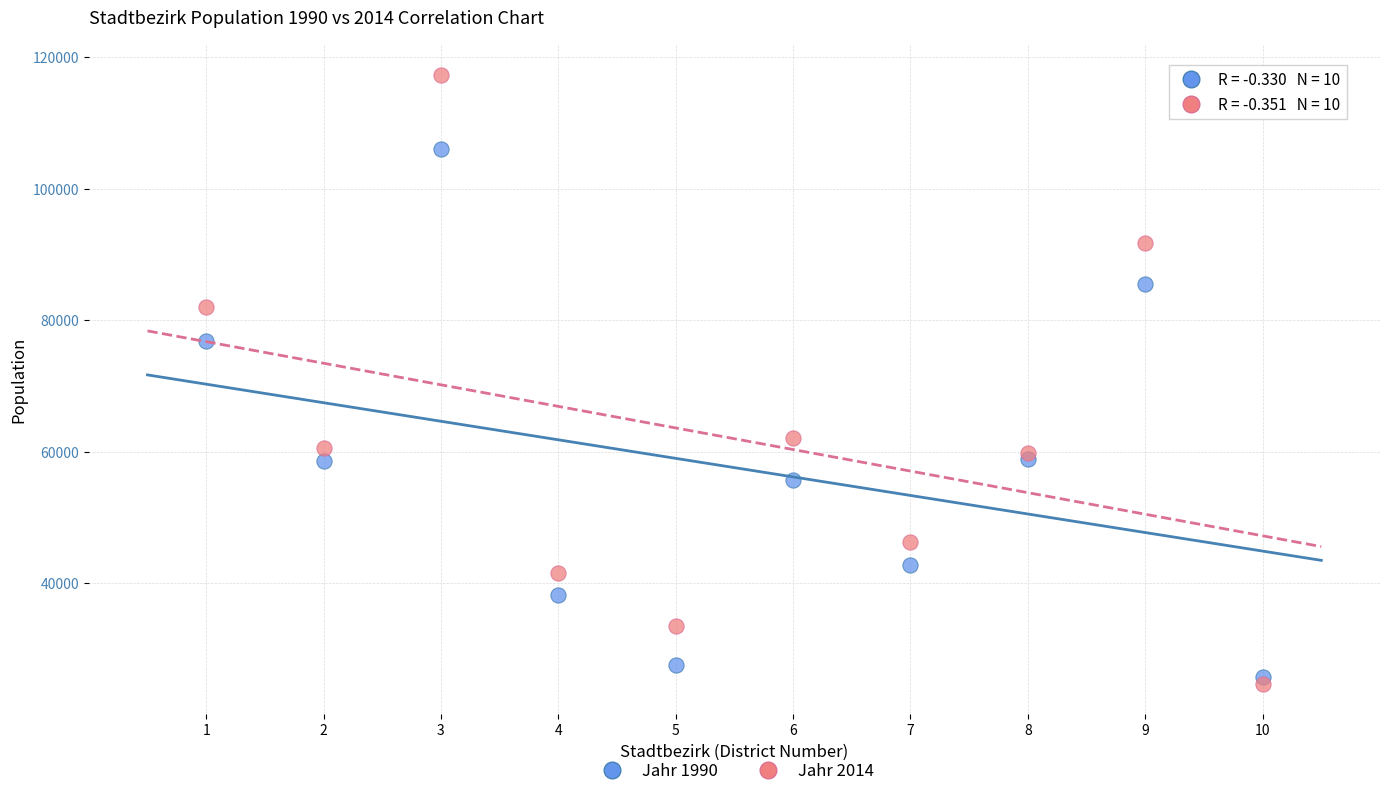

Across all series, what Y value is closest to 71025?

76769